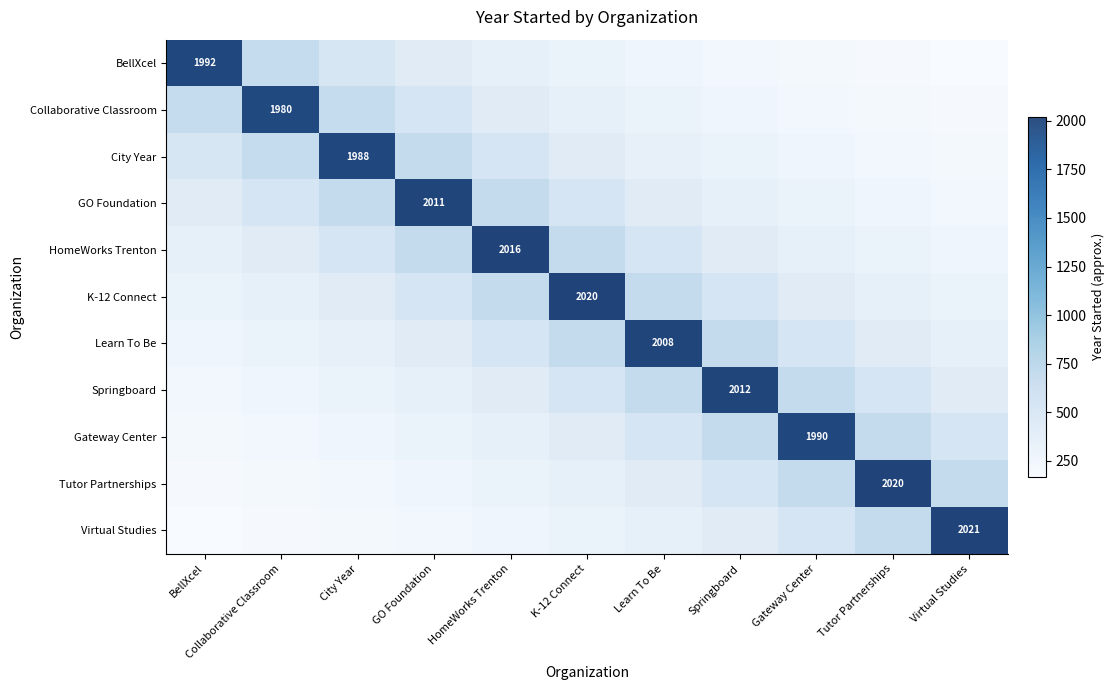

Where is Gateway Center nearest to the value 1094?

Tutor Partnerships